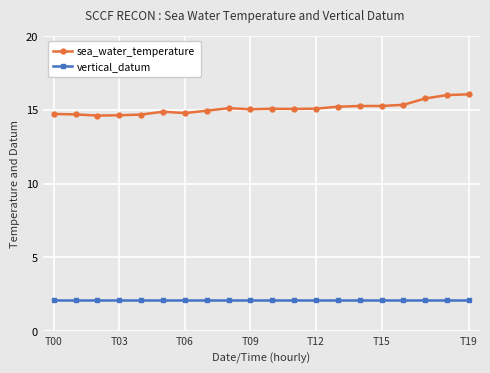

Rank the series by their maximum value, from lowest to highest.

vertical_datum, sea_water_temperature